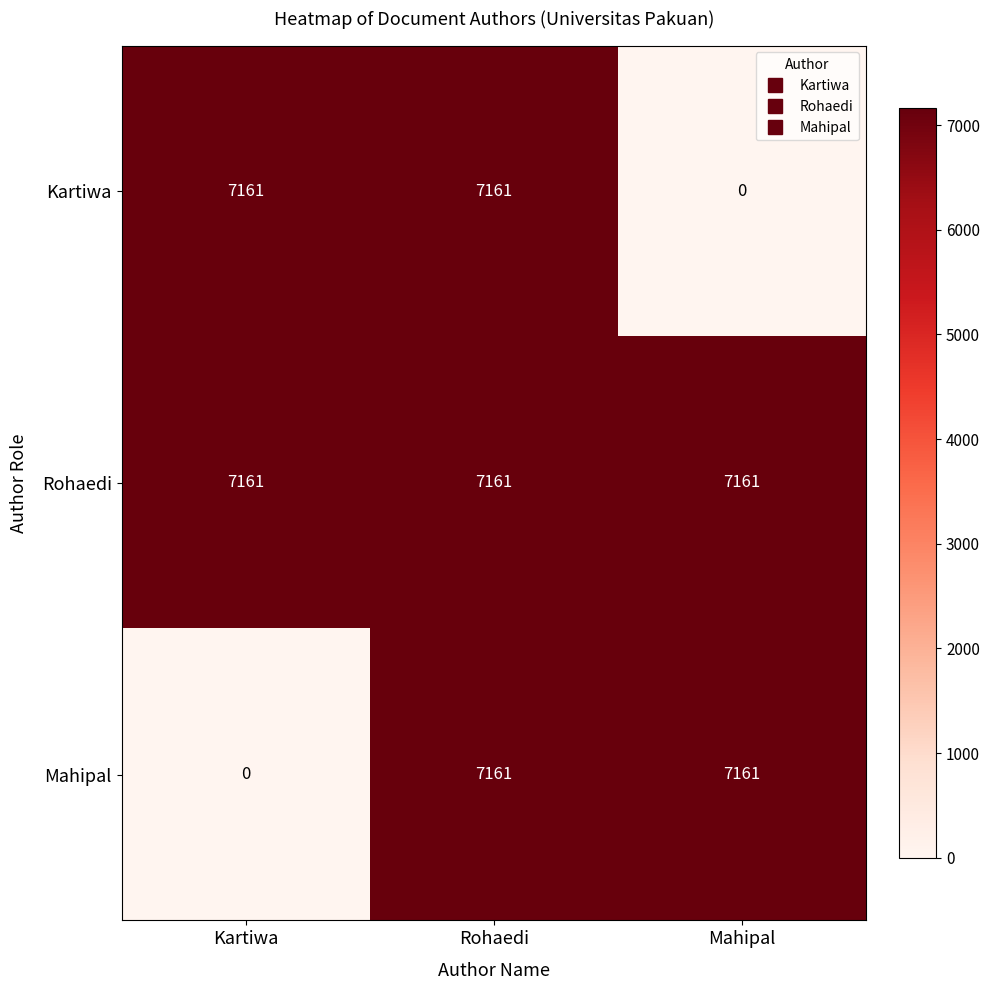

Count the number of categories in the chart.

3